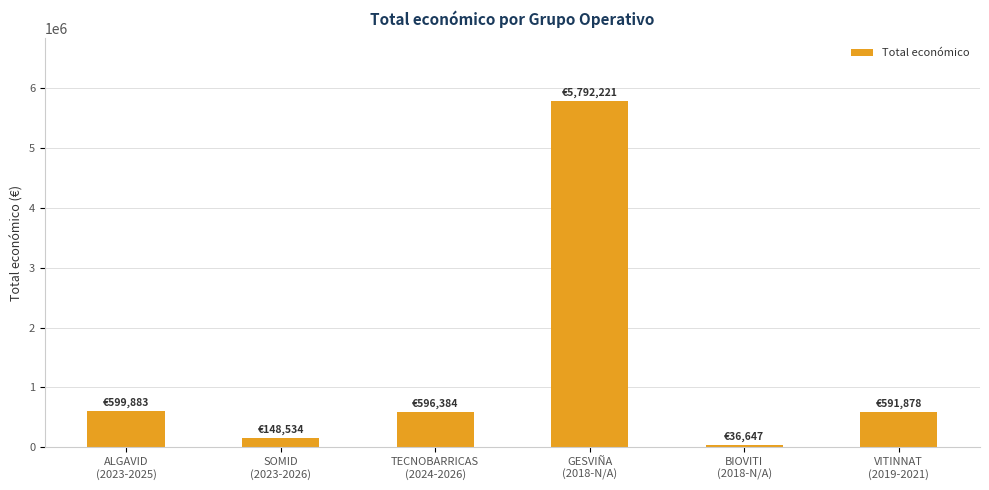

What is the approximate value at BIOVITI
(2018-N/A), to the nearest 10?

36650